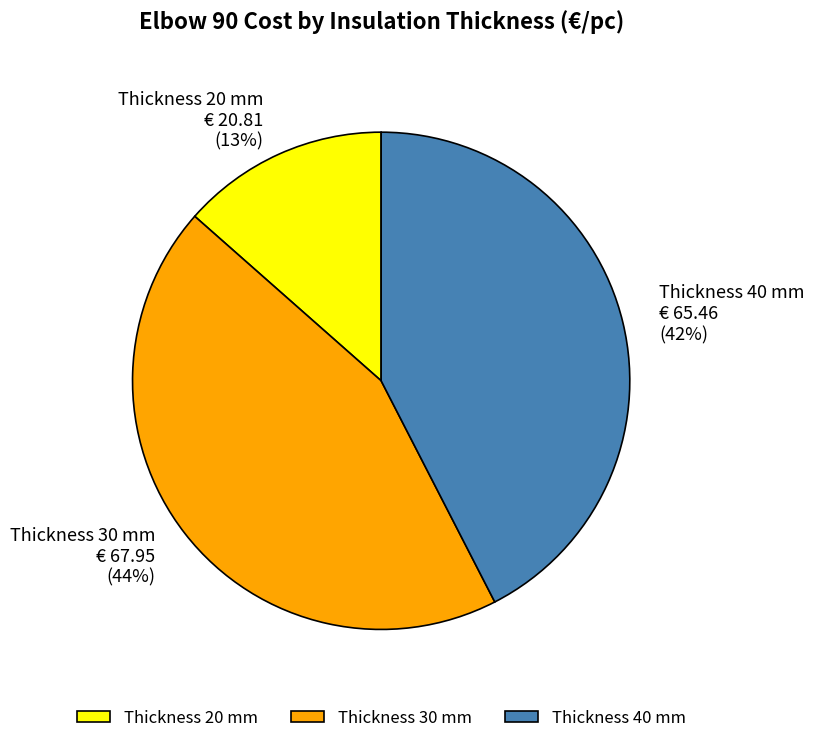

What percentage is the Thickness 20 mm € 20.81 (13%) slice, to the nearest percent?

13%